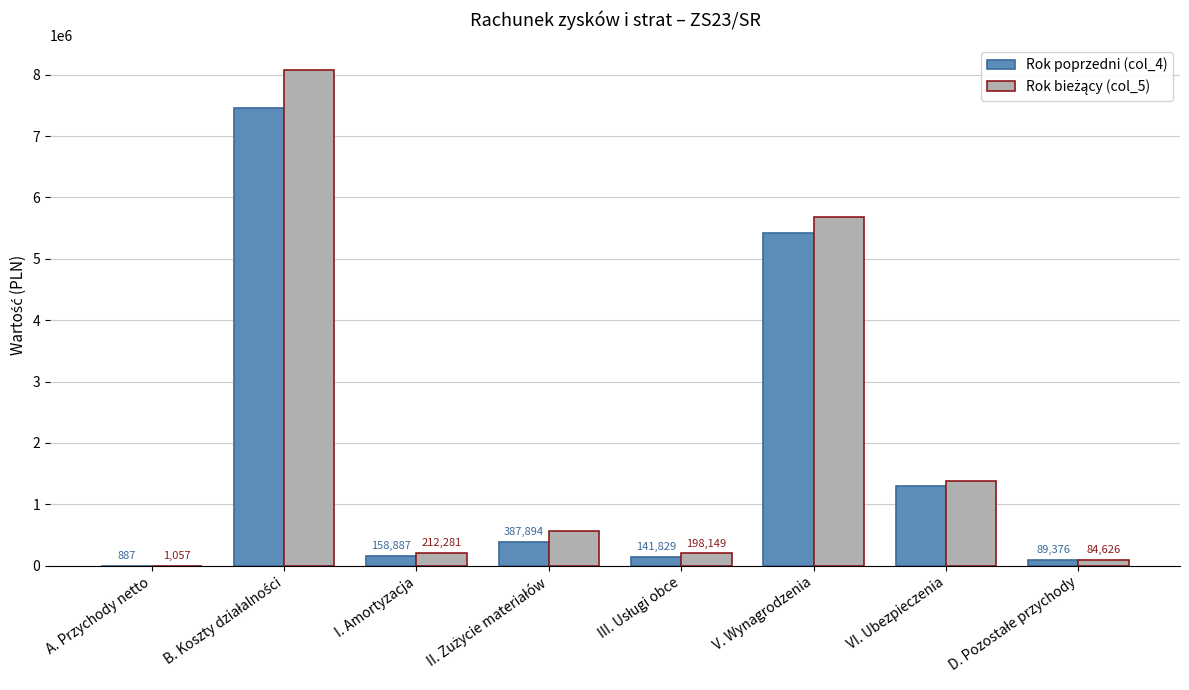

What is the highest value of the Rok poprzedni (col_4) series?

7458701.5